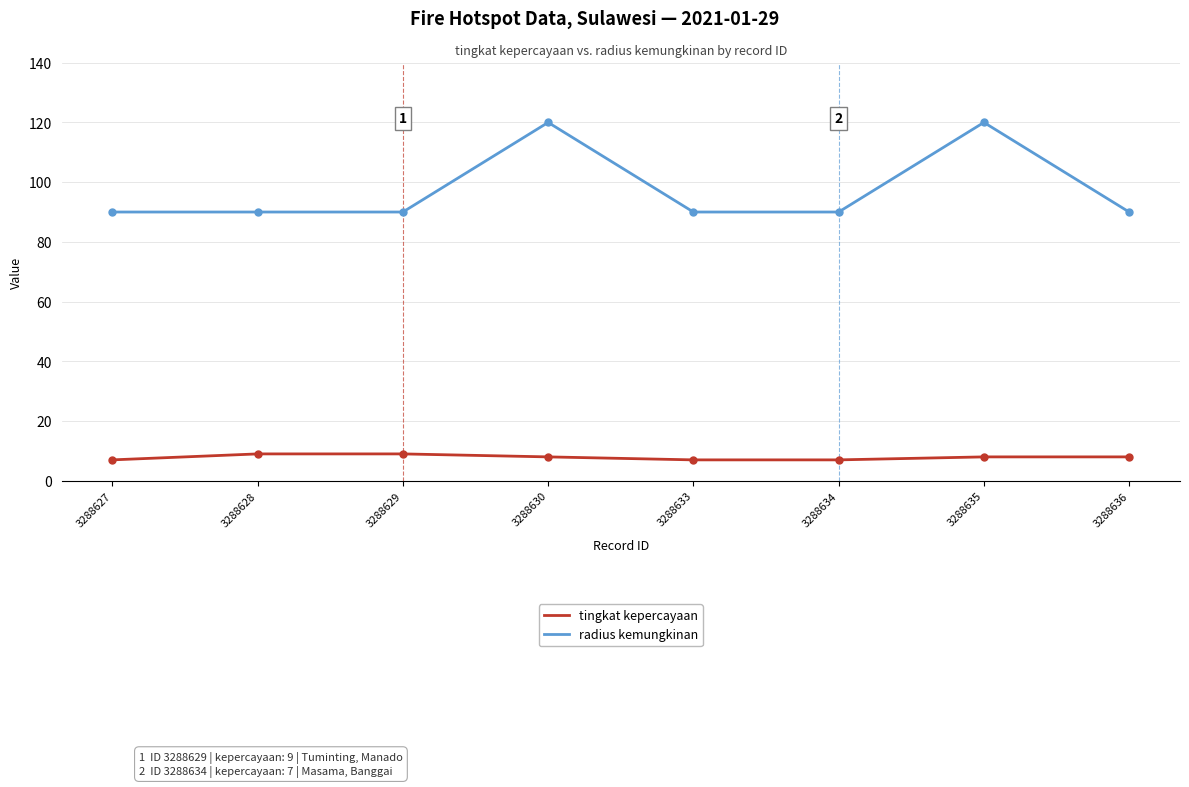

Which series has the largest total across all categories?

radius kemungkinan